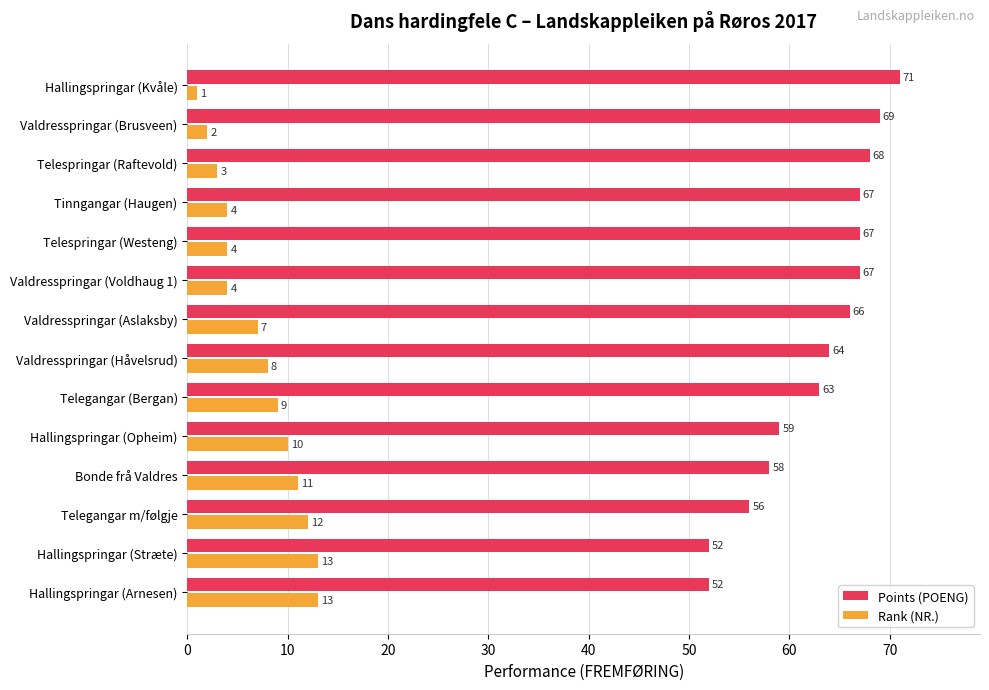

How many values in the Rank (NR.) series are below 8?

7